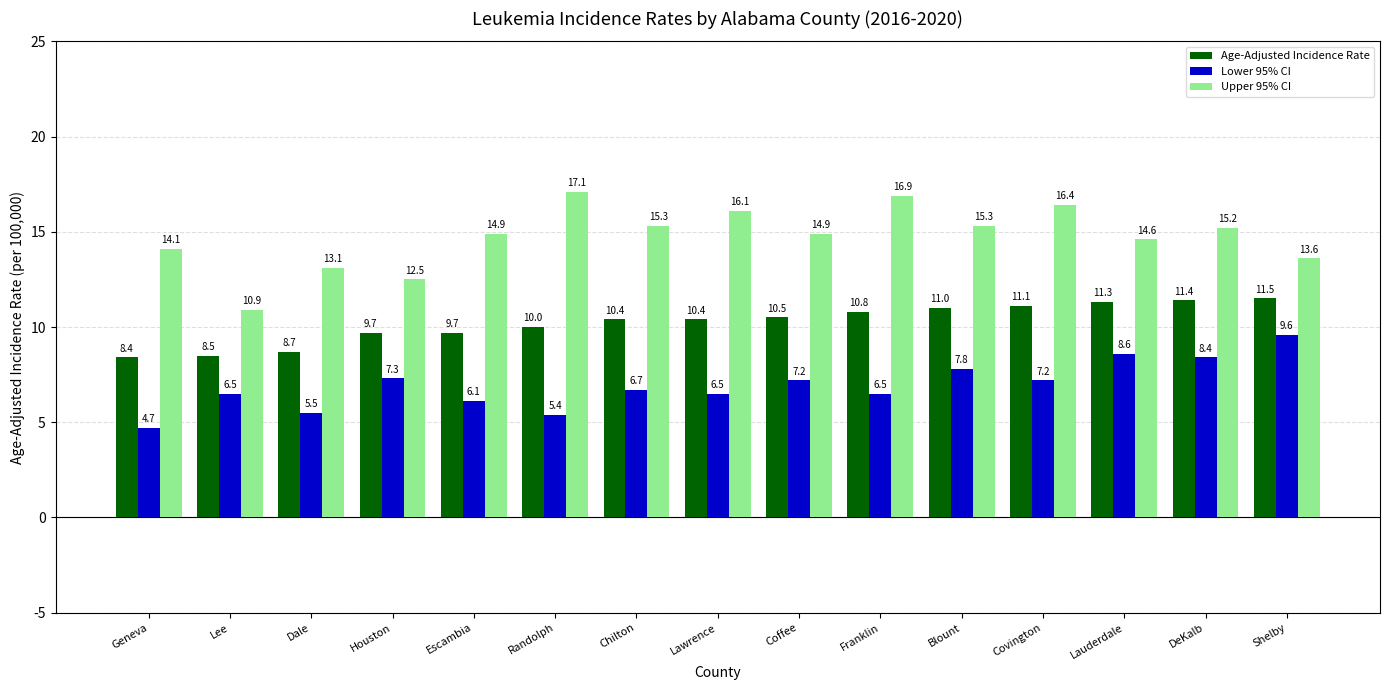

Rank the series by their average value, from lowest to highest.

Lower 95% CI, Age-Adjusted Incidence Rate, Upper 95% CI